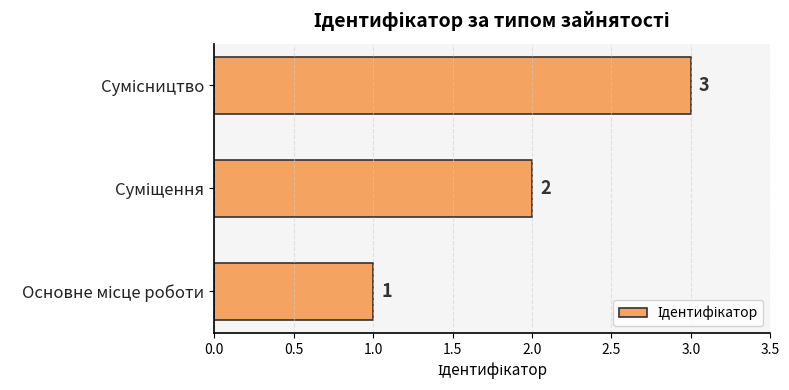

What is the sum of all values?

6